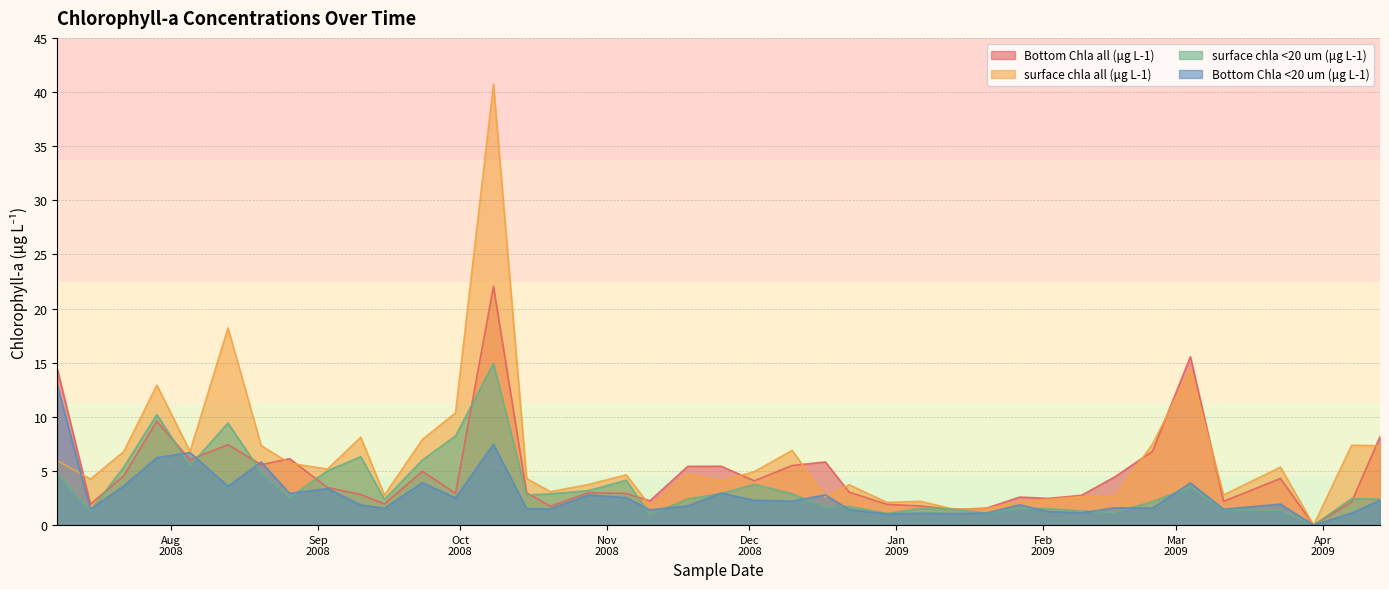

What is the spread (max minus min) of values at 2009-03-04?

12.0